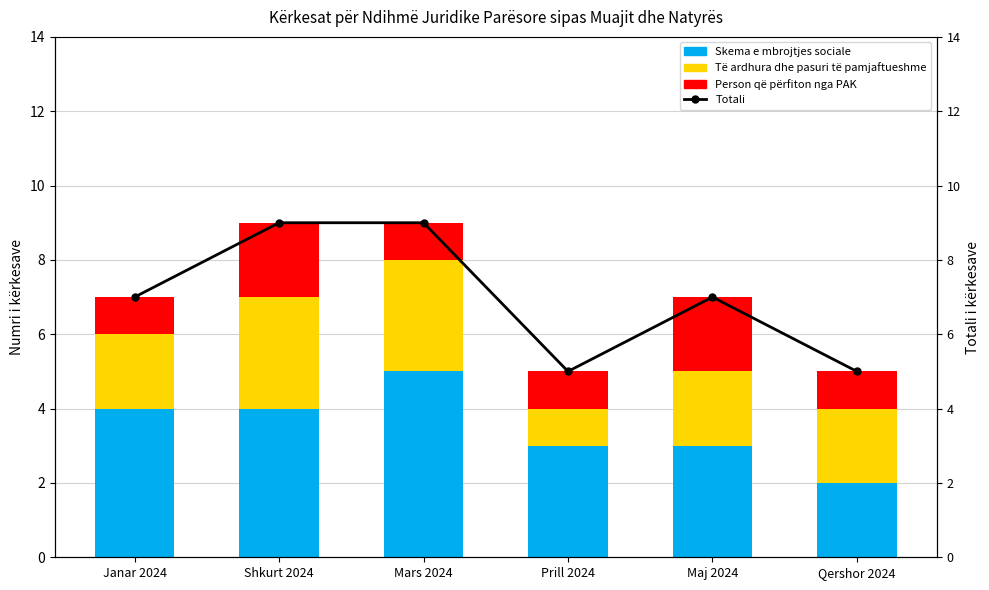

List the series in order of their peak value, lowest first.

Person që përfiton nga PAK, Të ardhura dhe pasuri të pamjaftueshme, Skema e mbrojtjes sociale, Totali